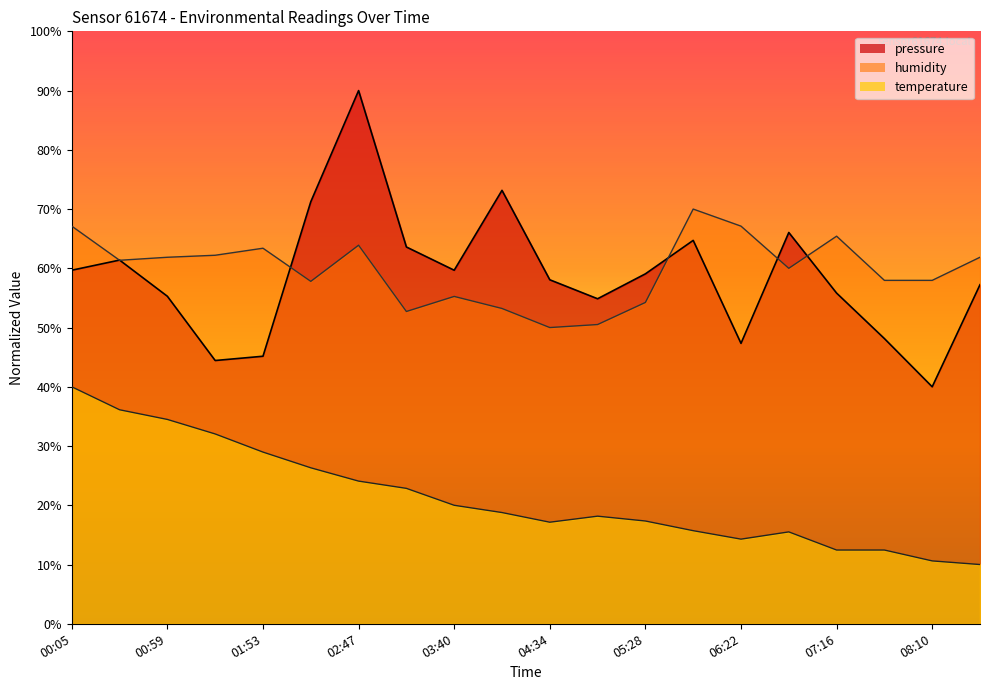

What is the difference between the maximum and minimum values in the humidity series?

20.0